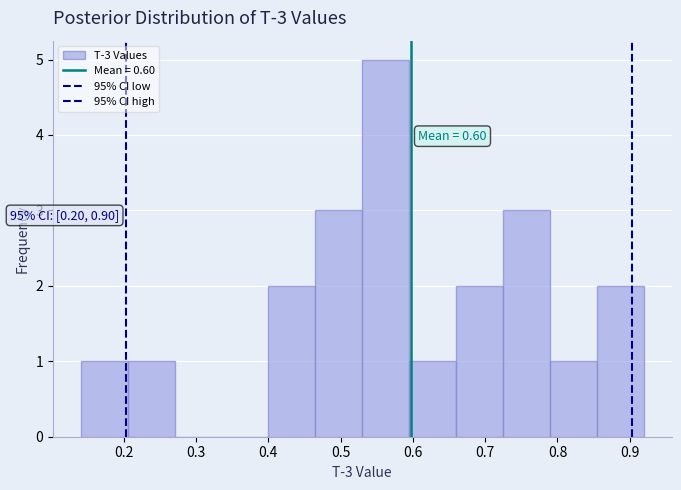

Over which range of the x-axis is the bar tallest?

0.53 to 0.59